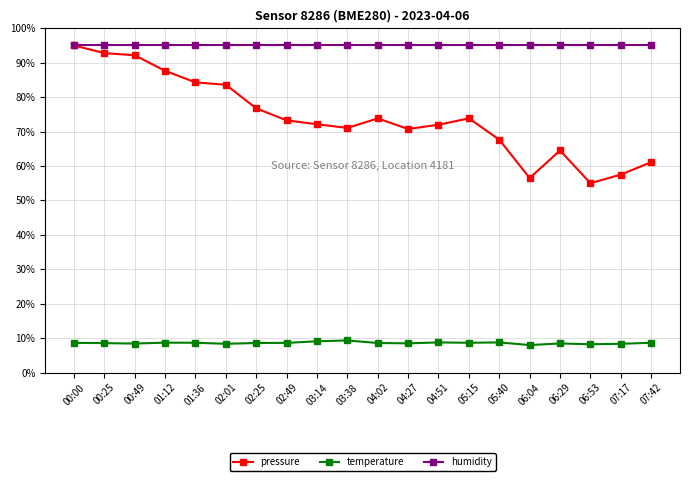

What is the label of the 15th point from the left?

05:40